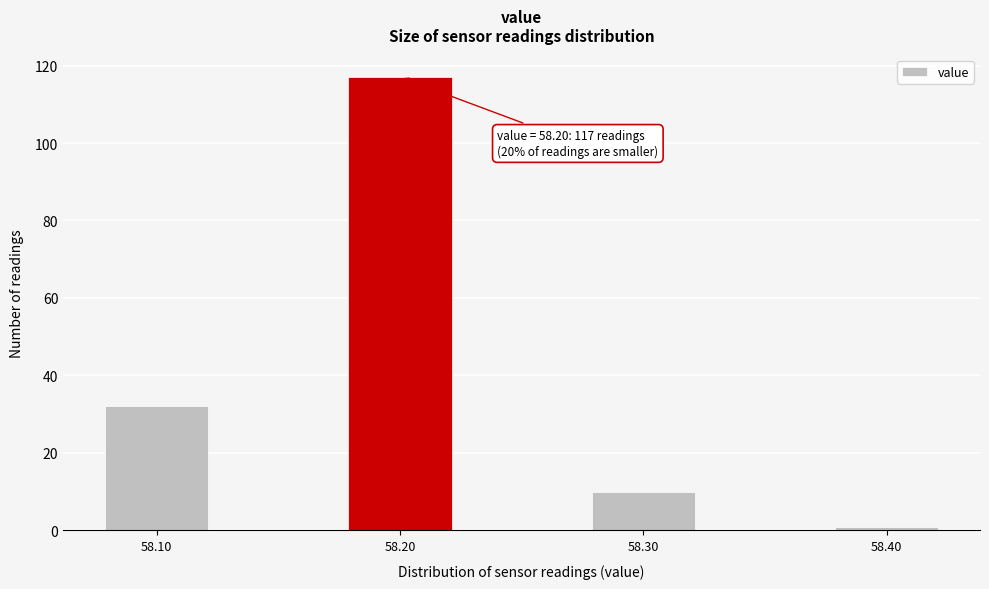

Reading right to left, list all the values displayed in this chart.

58.40=1	58.30=10	58.20=117	58.10=32